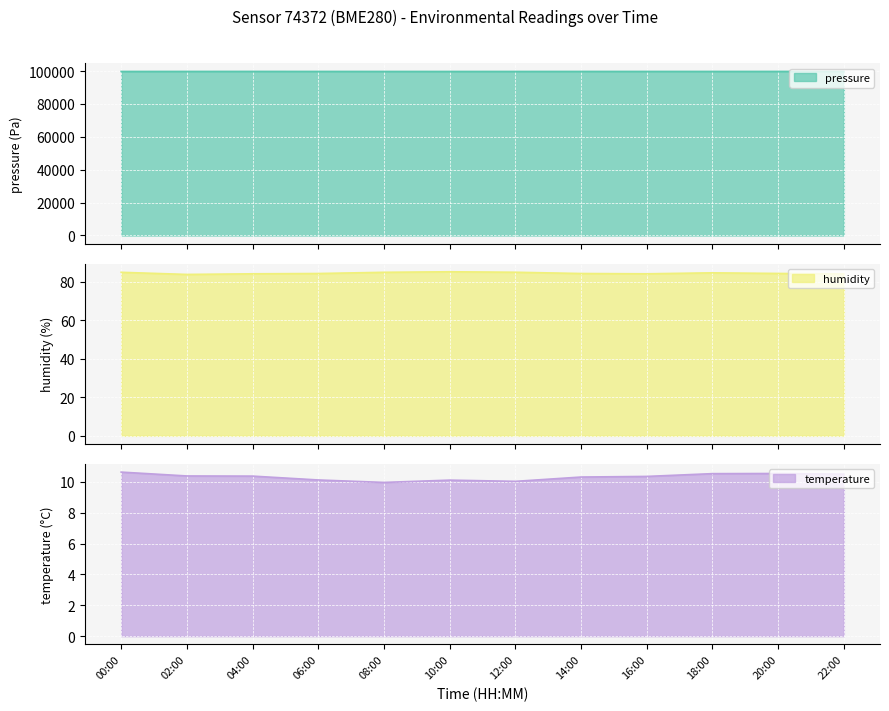

How many lines are shown in the chart?

3